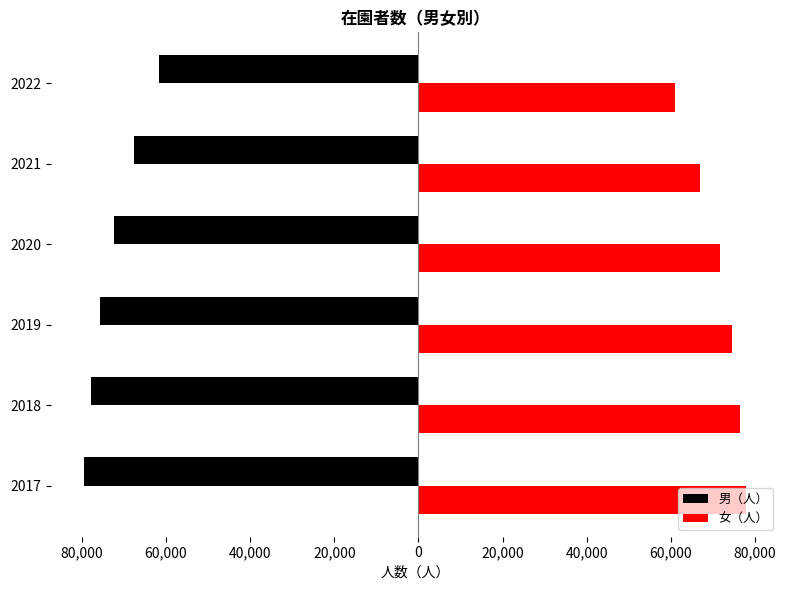

What are all the series names shown in the legend?

男（人）, 女（人）